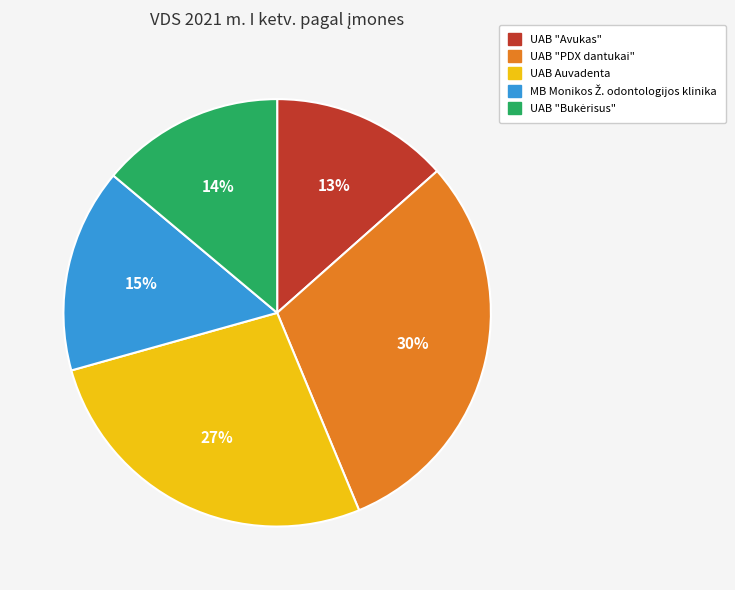

What is the largest slice in the pie chart?

UAB "PDX dantukai"